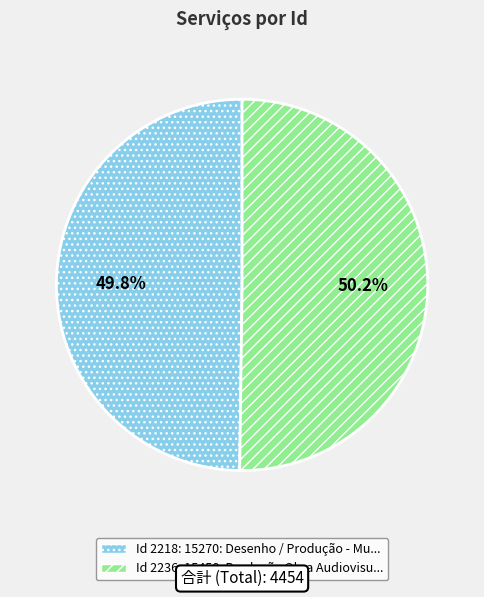

Is there a majority slice in this chart?

Yes